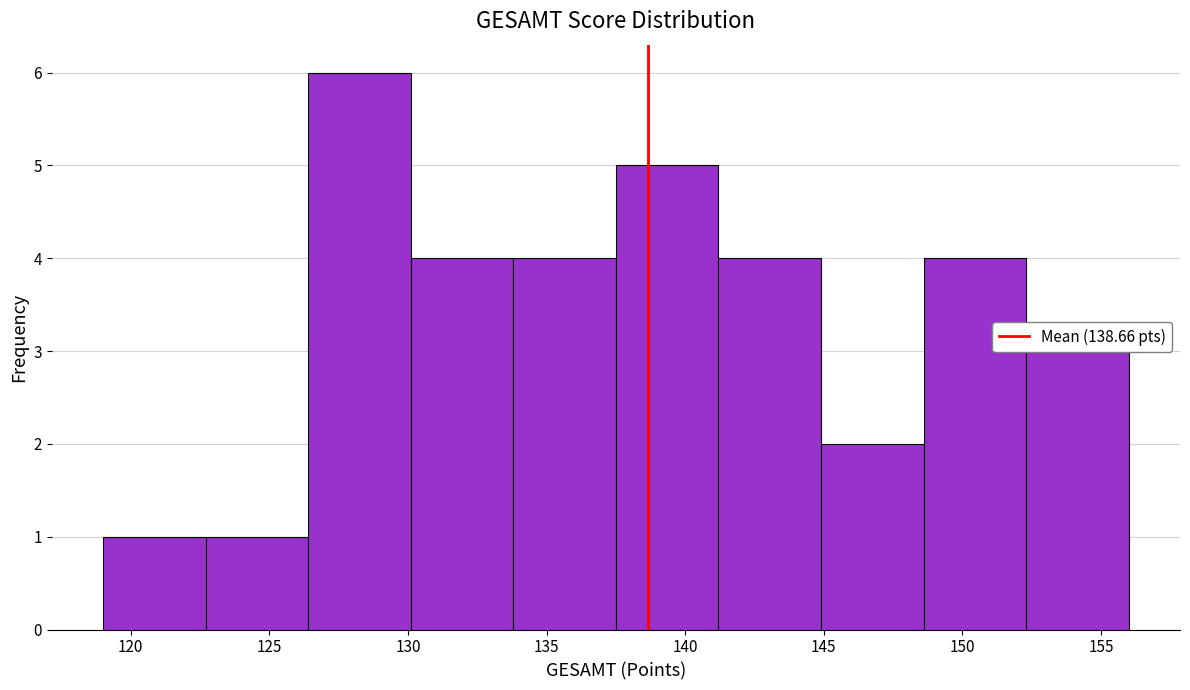

Over which range of the x-axis is the bar tallest?

126.4 to 130.1